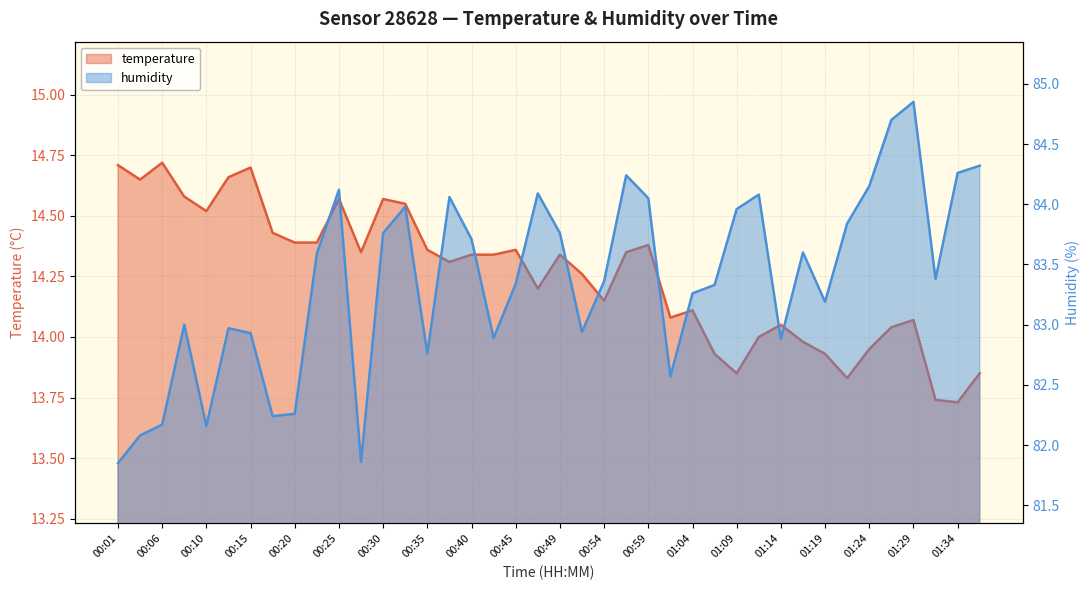

What is the label of the 40th point from the left?

01:36